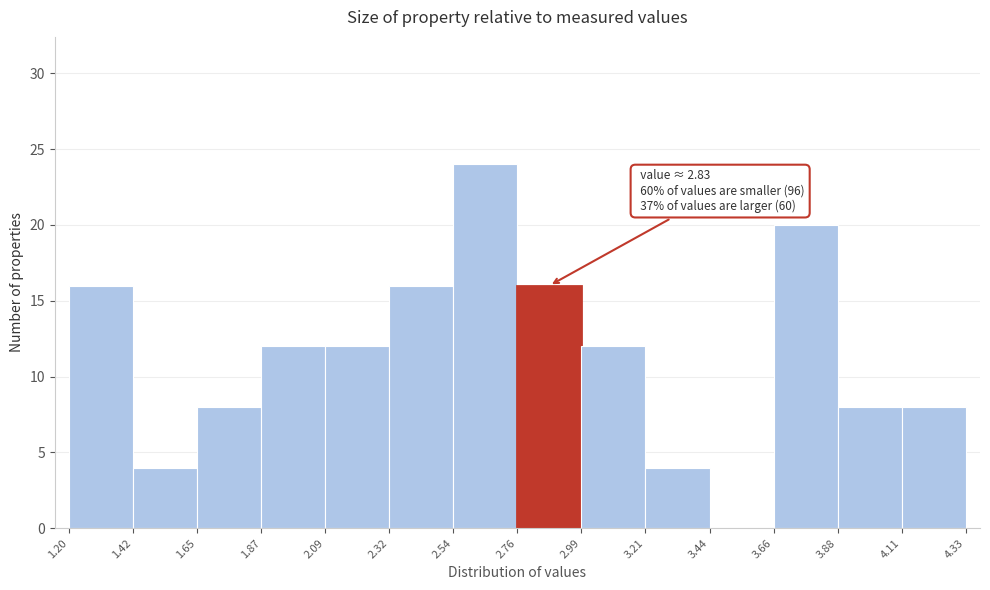

Over which range of the x-axis is the bar tallest?

2.54 to 2.76